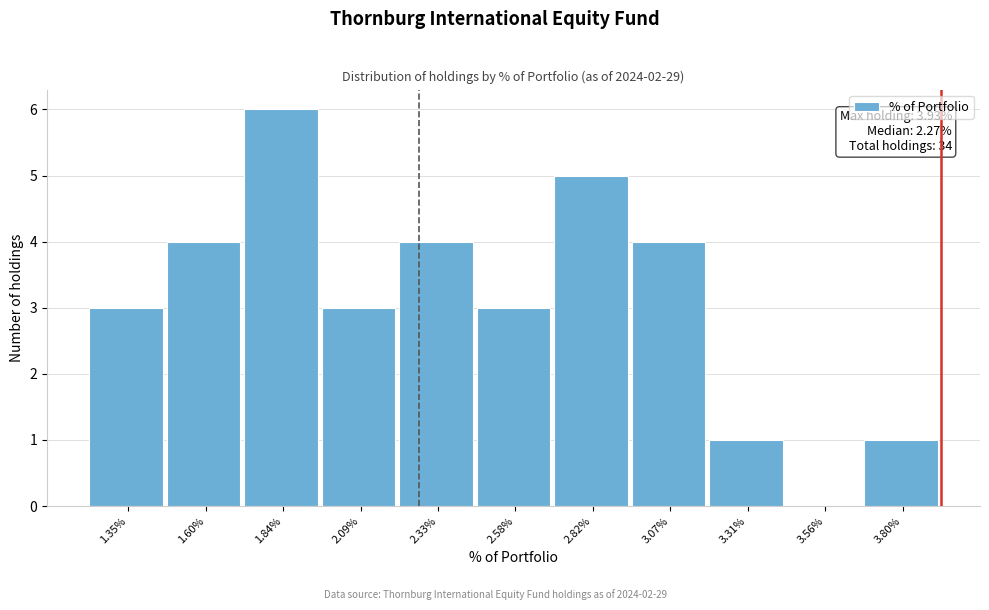

Which range on the x-axis has the tallest bar?

1.70 to 1.95